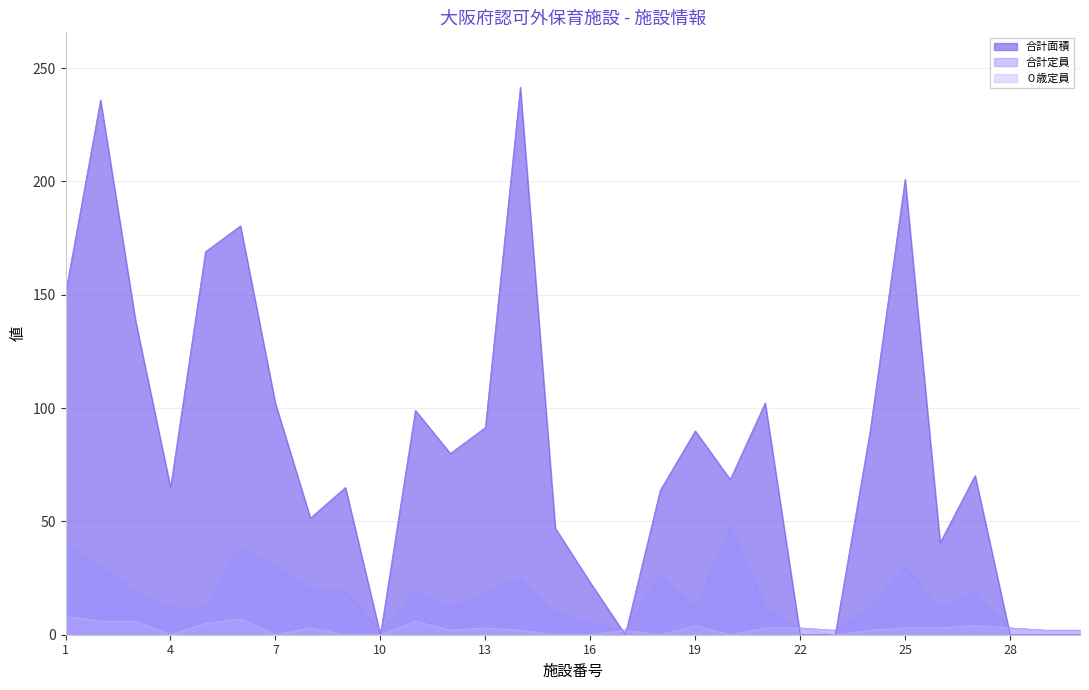

What is the approximate value of 合計定員 at 4?

12.0